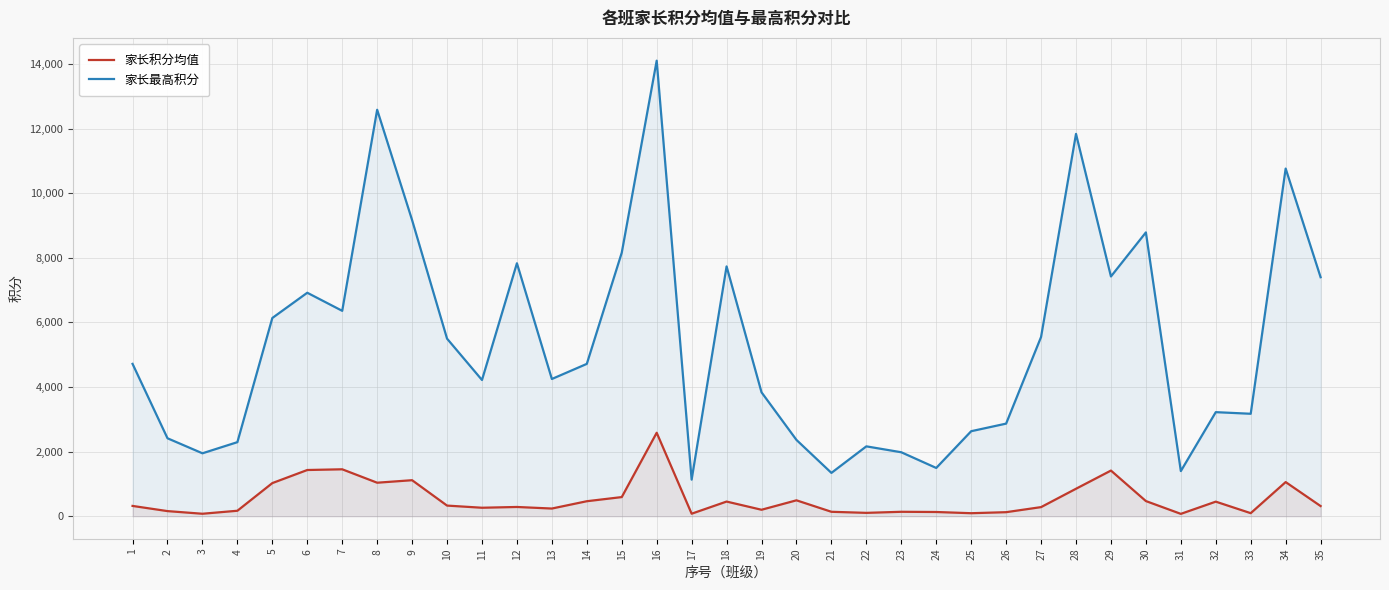

Where is 家长最高积分 nearest to the value 7619?

18